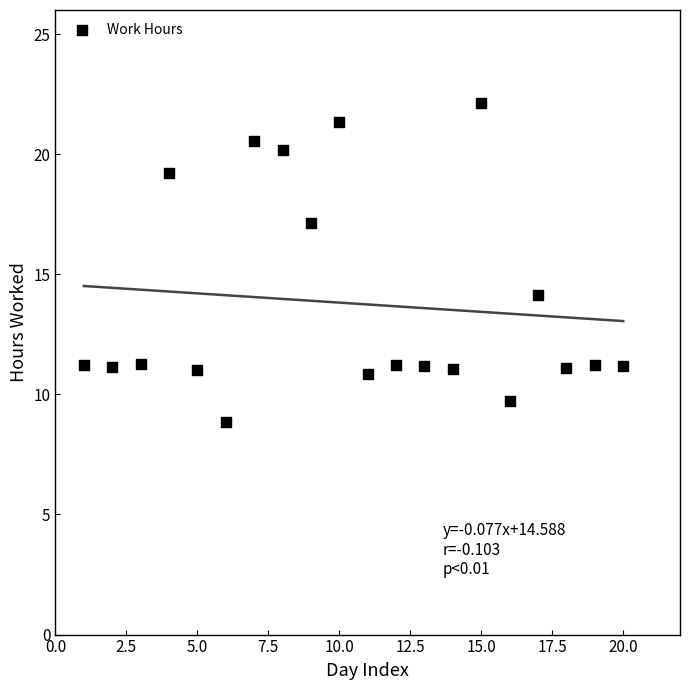

What is the range of X values (max minus min)?

19.0